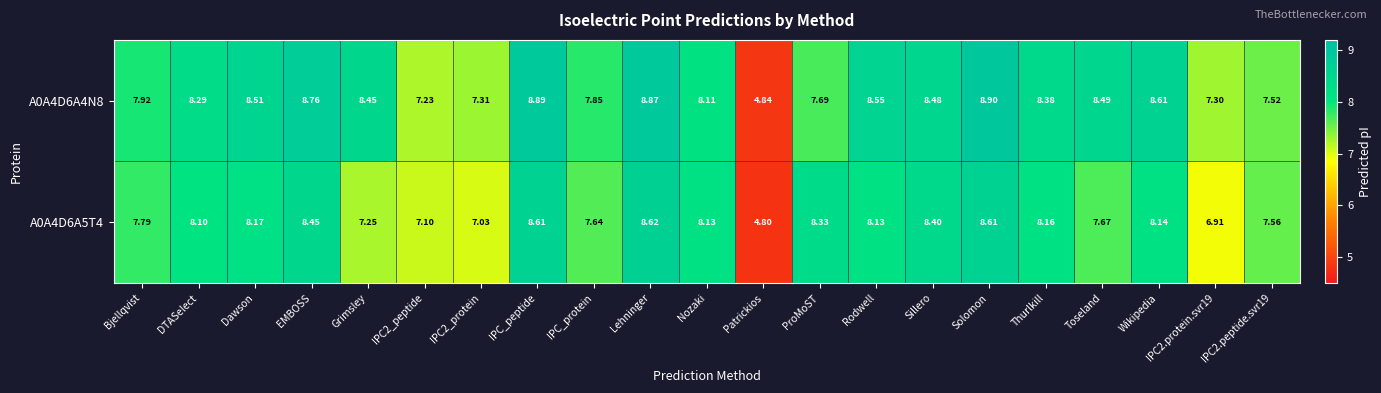

List the series in order of their peak value, highest first.

A0A4D6A4N8, A0A4D6A5T4